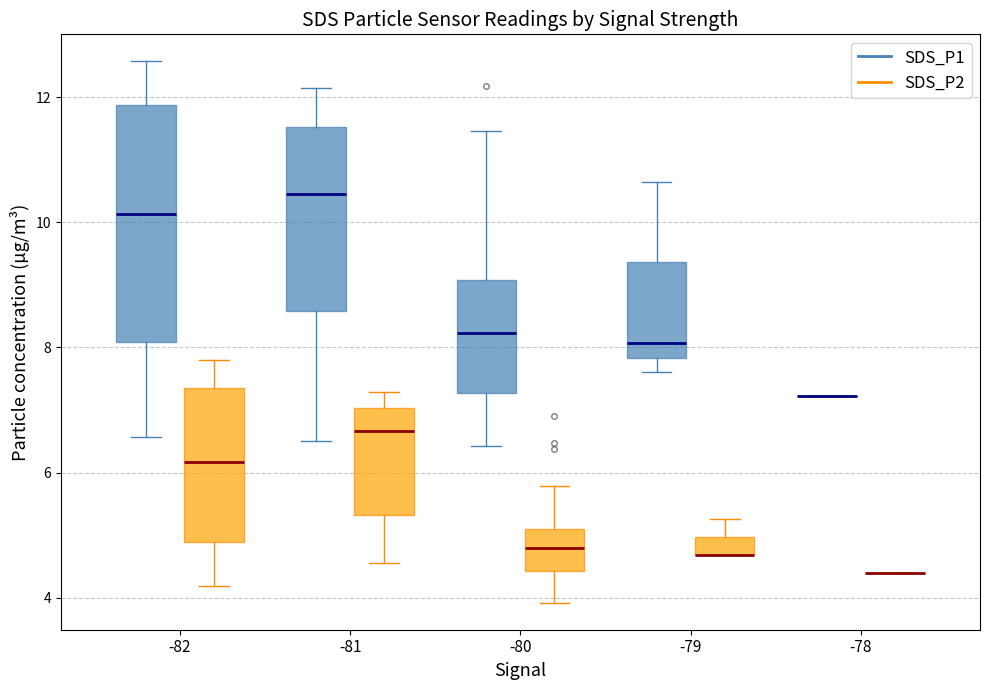

Where is the upper edge of the box for -79 (SDS_P2) on the y-axis? The values are not printed on the chart, so give them approximately, as read against the axis.

5.0